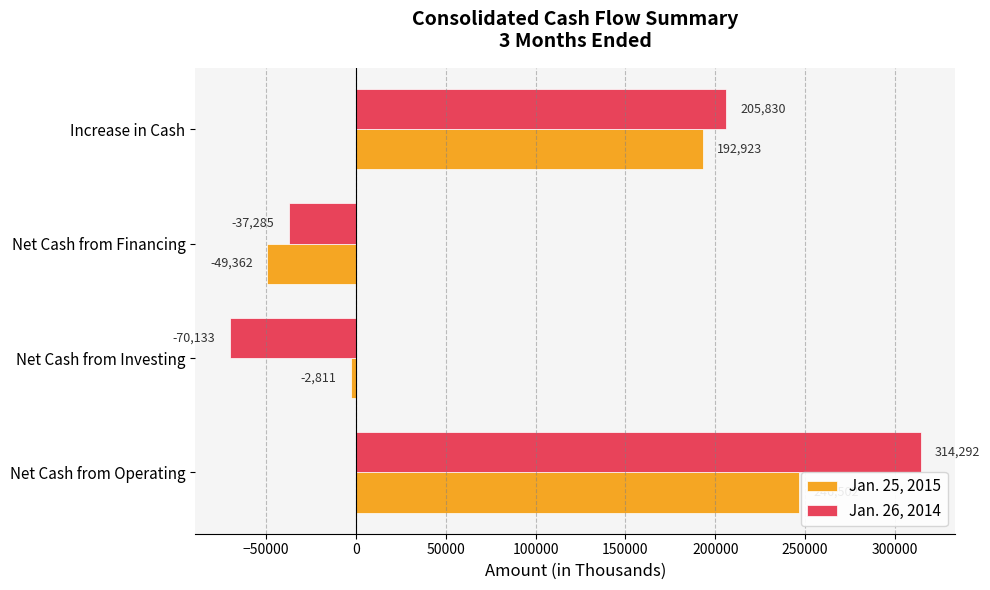

What is the difference between the highest and lowest values at Net Cash from Financing?

12077